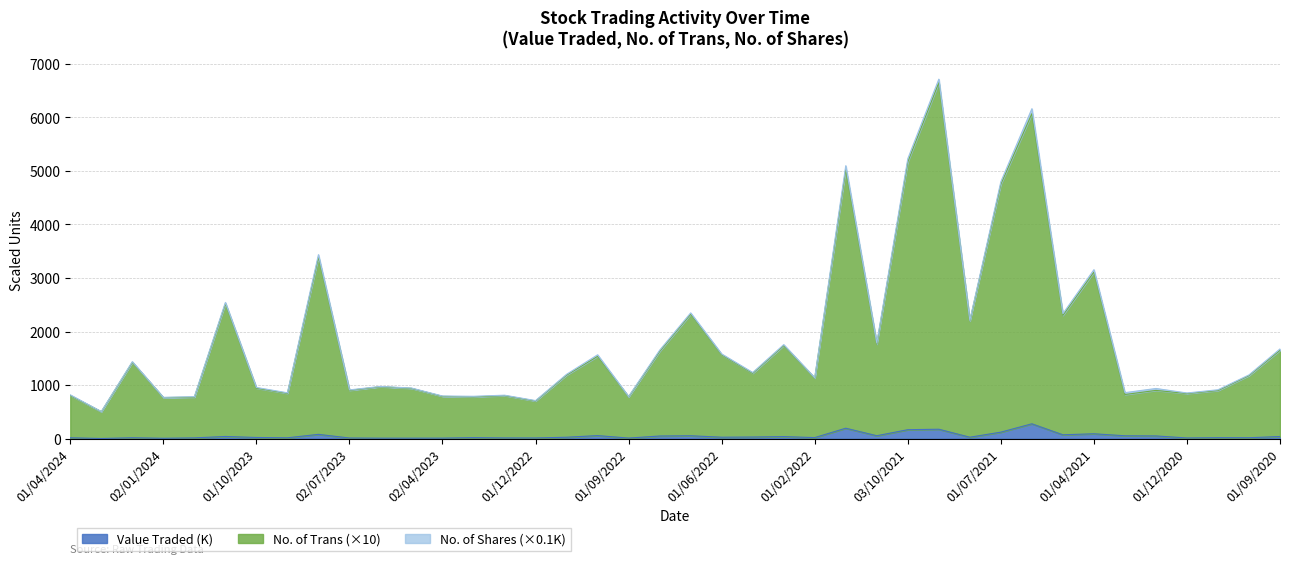

At which category is the sum across all series the highest?

01/09/2021